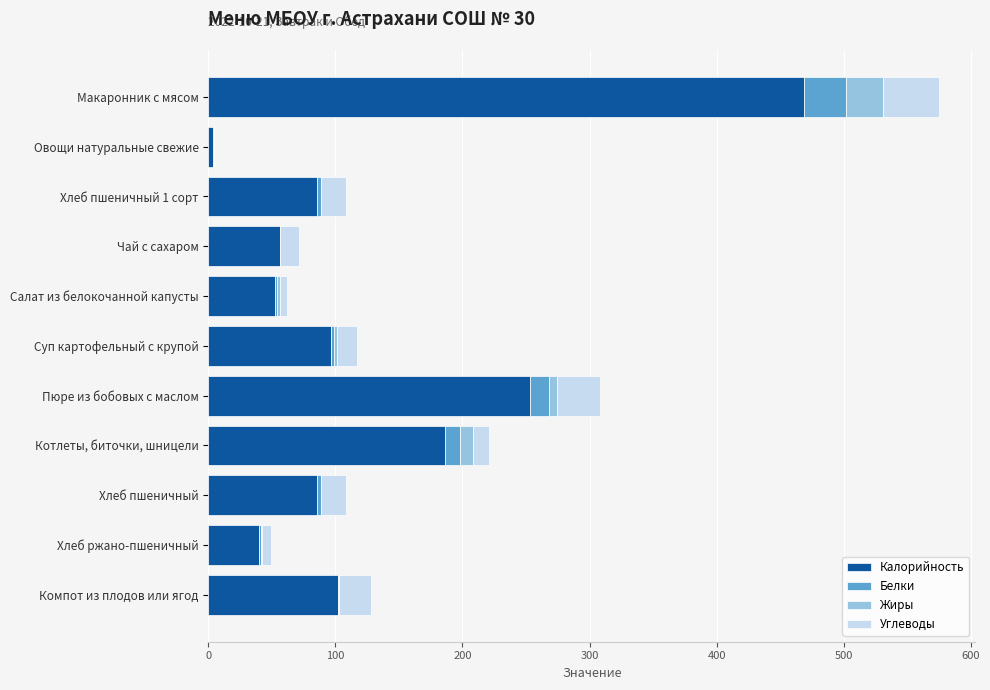

The Калорийность series shows 469.1 at Макаронник с мясом. True or false?

True